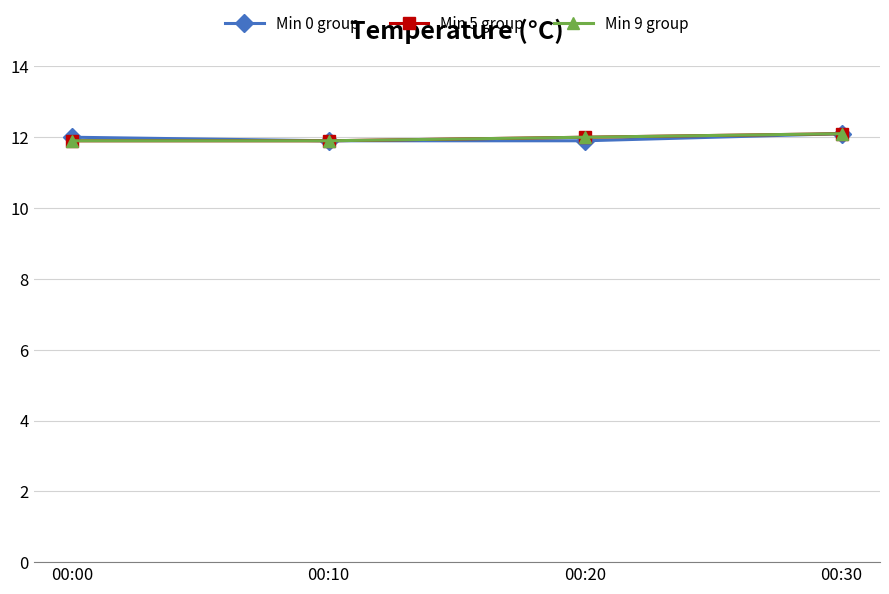

True or false: Min 0 group and Min 9 group intersect in this chart.

False